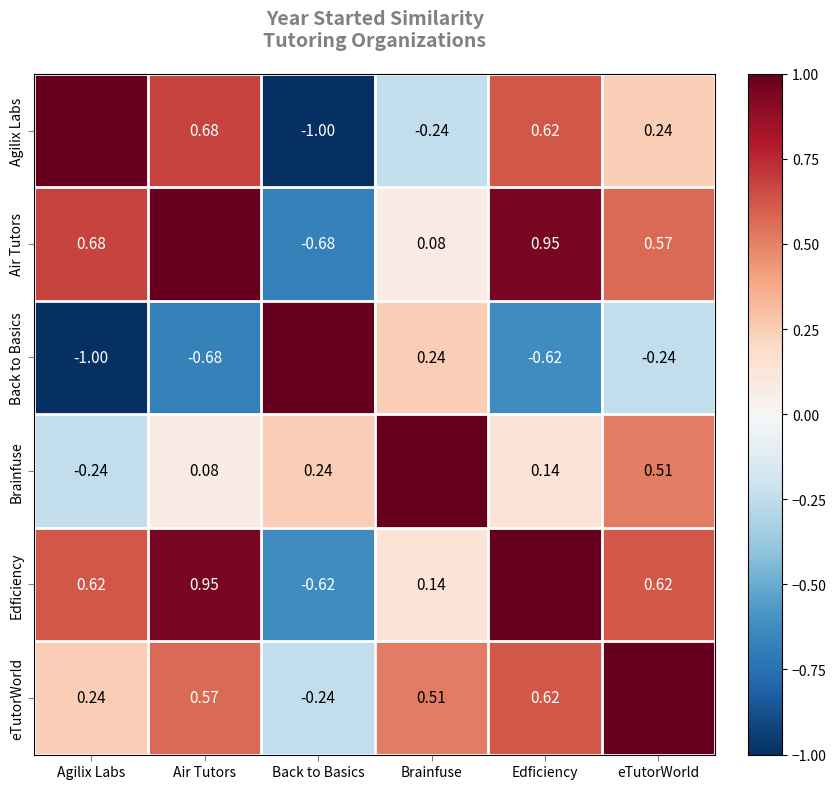

The value of Brainfuse at Brainfuse is 1.3. True or false?

False